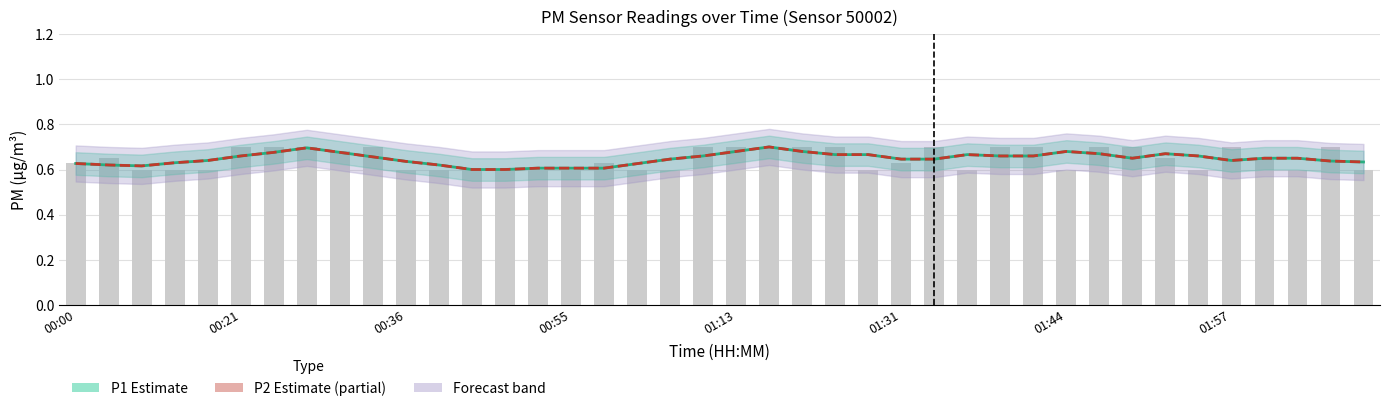

What is the sum of all P2 (Estimate partial) values?

25.9